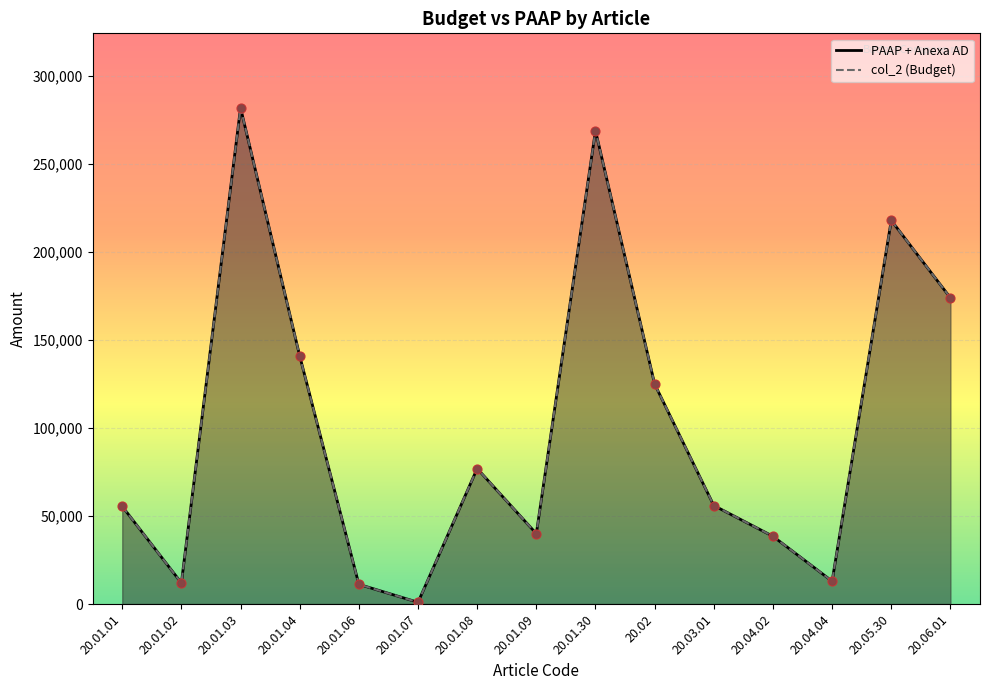

Which series reaches the maximum Y coordinate?

PAAP + Anexa AD